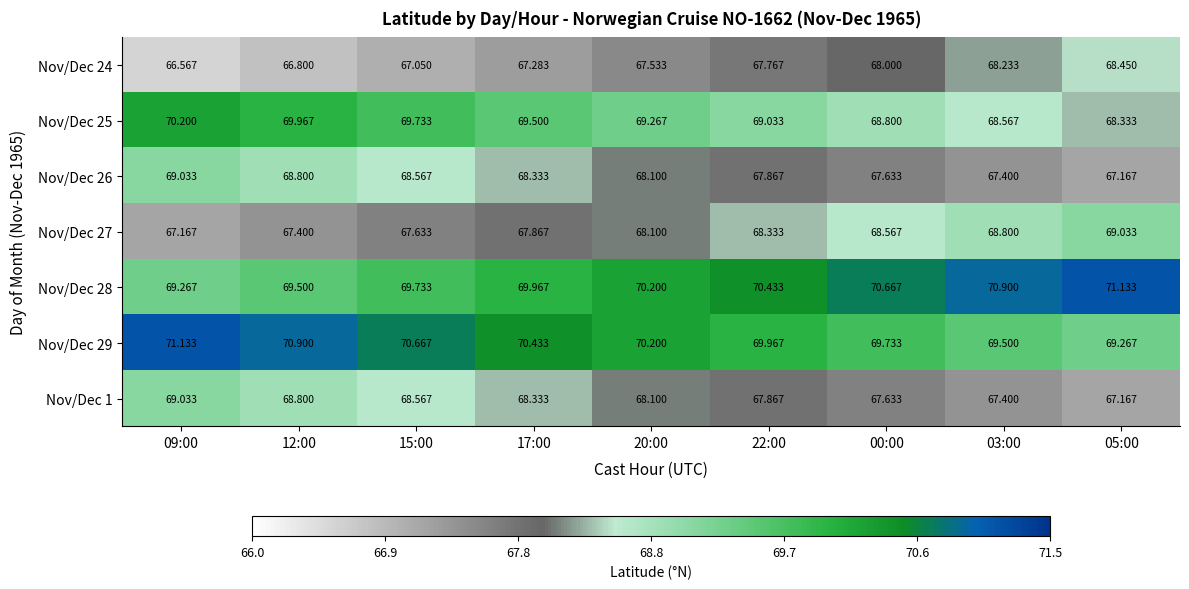

Is the value of Nov/Dec 26 at 00:00 greater than the value of Nov/Dec 25 at 22:00?

No